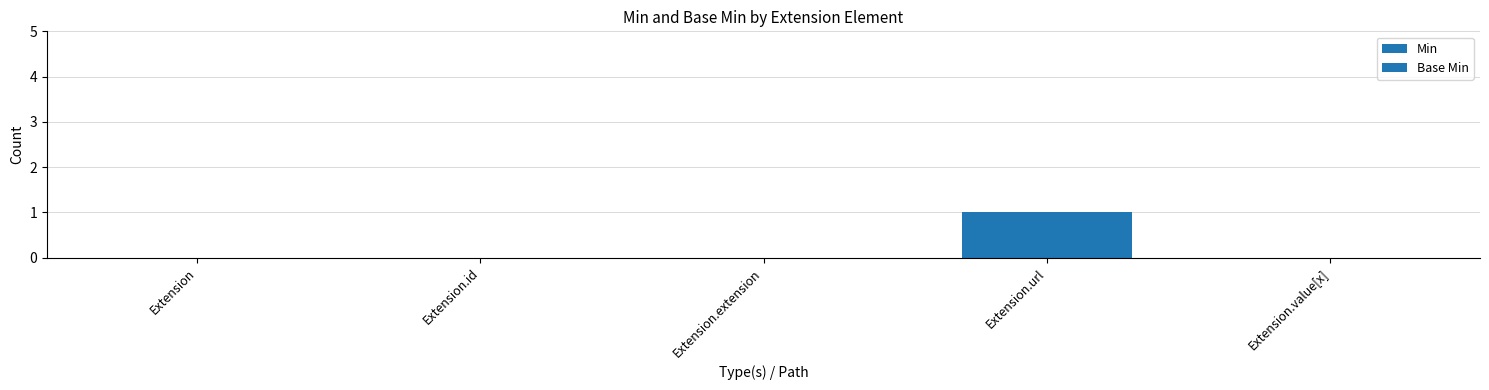

Does the chart contain stacked bars?

No